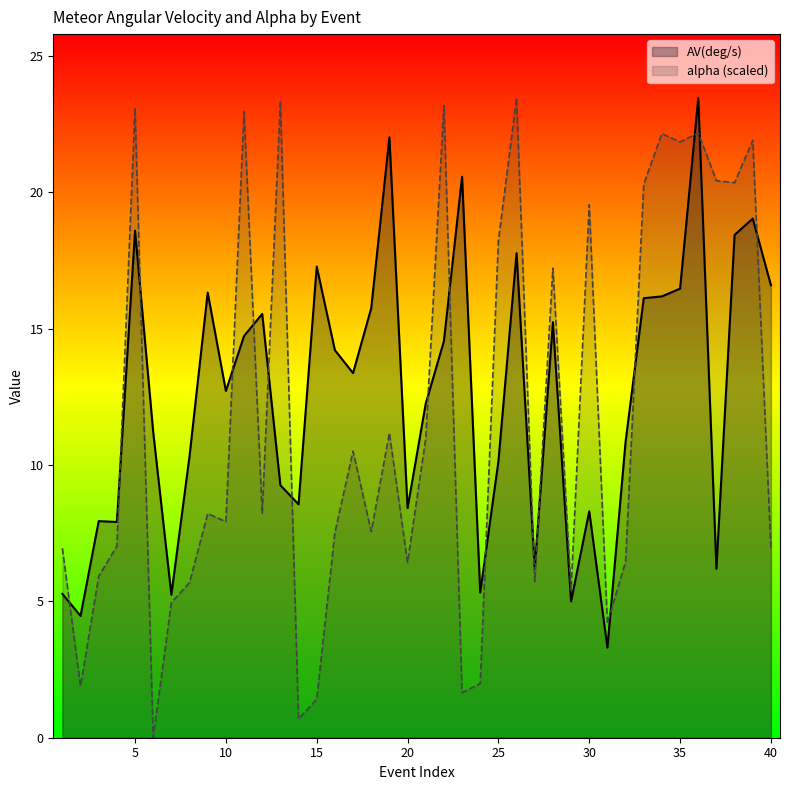

Reading left to right, what are all the values shown in this chart?

AV(deg/s): 1=5.3	2=4.5	3=7.9	4=7.9	5=18.6	6=11.2	7=5.2	8=10.3	9=16.3	10=12.7	11=14.7	12=15.5	13=9.3	14=8.6	15=17.3	16=14.2	17=13.4	18=15.8	19=22.0	20=8.4	21=12.3	22=14.5	23=20.6	24=5.3	25=10.1	26=17.8	27=6.2	28=15.2	29=5.0	30=8.3	31=3.3	32=10.9	33=16.1	34=16.2	35=16.5	36=23.5	37=6.2	38=18.4	39=19.0	40=16.6
alpha: 1=6.9	2=1.9	3=5.9	4=7.0	5=23.1	6=0.0	7=5.0	8=5.7	9=8.2	10=7.9	11=23.0	12=8.2	13=23.4	14=0.7	15=1.4	16=7.5	17=10.5	18=7.6	19=11.2	20=6.4	21=11.0	22=23.2	23=1.7	24=2.0	25=18.2	26=23.5	27=5.7	28=17.2	29=5.4	30=19.5	31=4.2	32=6.5	33=20.3	34=22.2	35=21.8	36=22.2	37=20.4	38=20.4	39=21.9	40=7.0